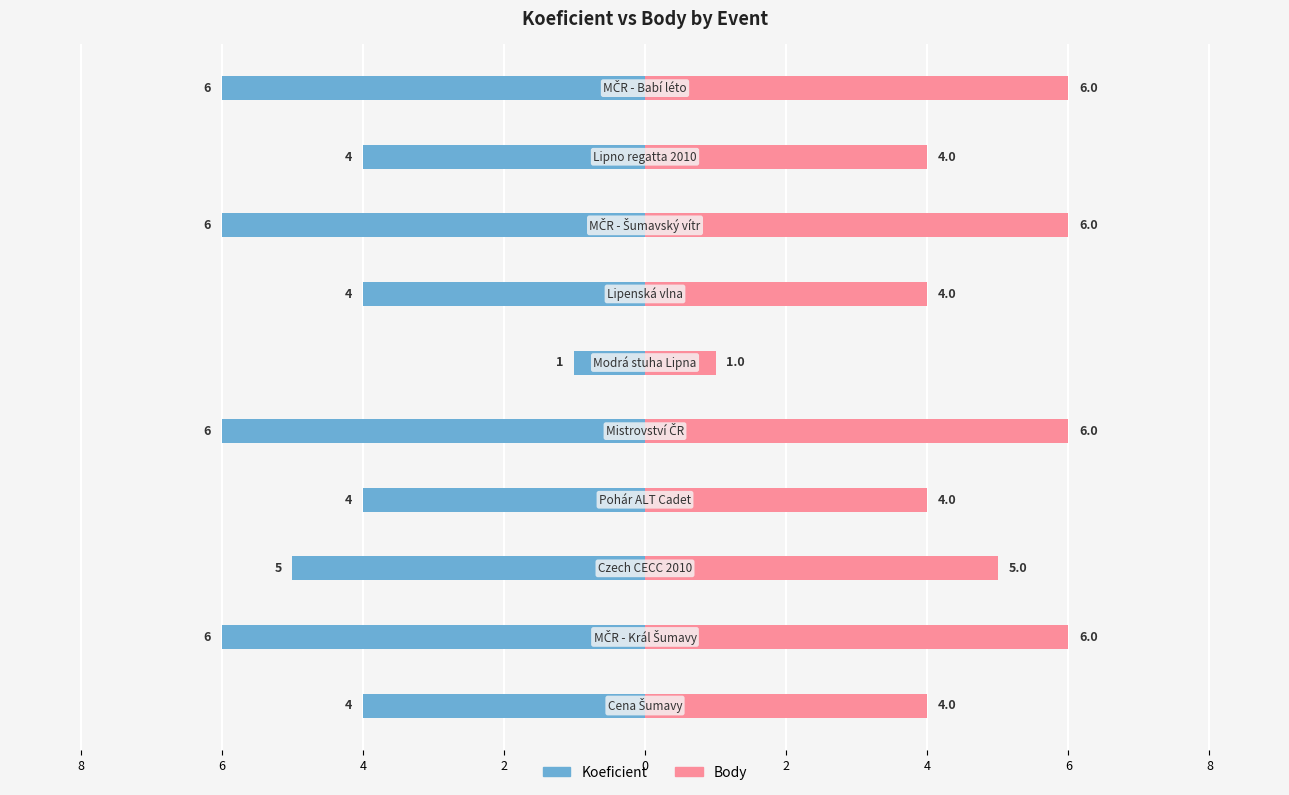

At how many categories does at least one series exceed 4?

5